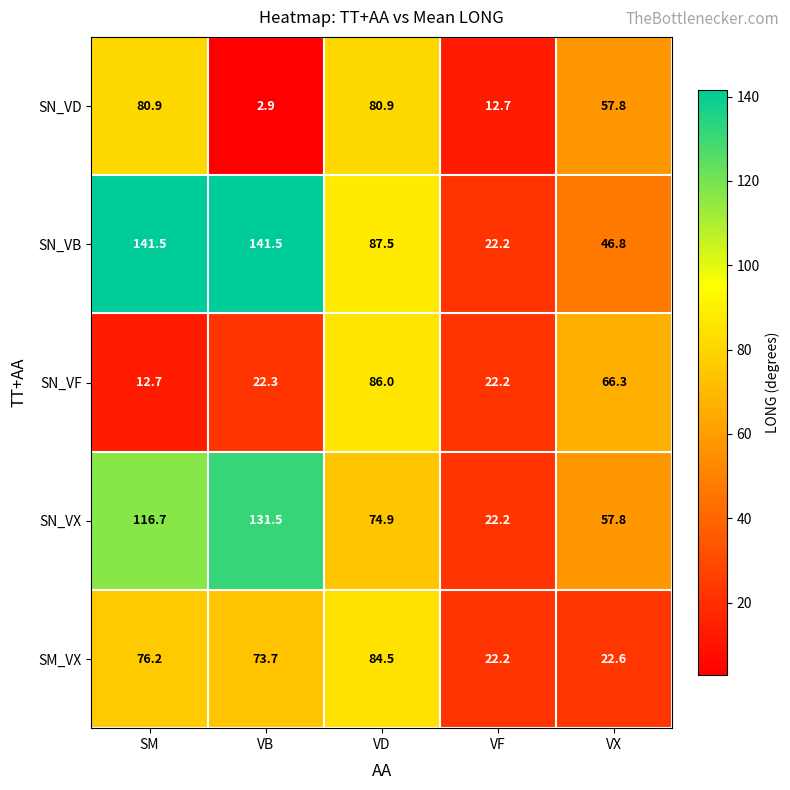

Between SM and VX, which series saw the biggest shift?

SN_VB